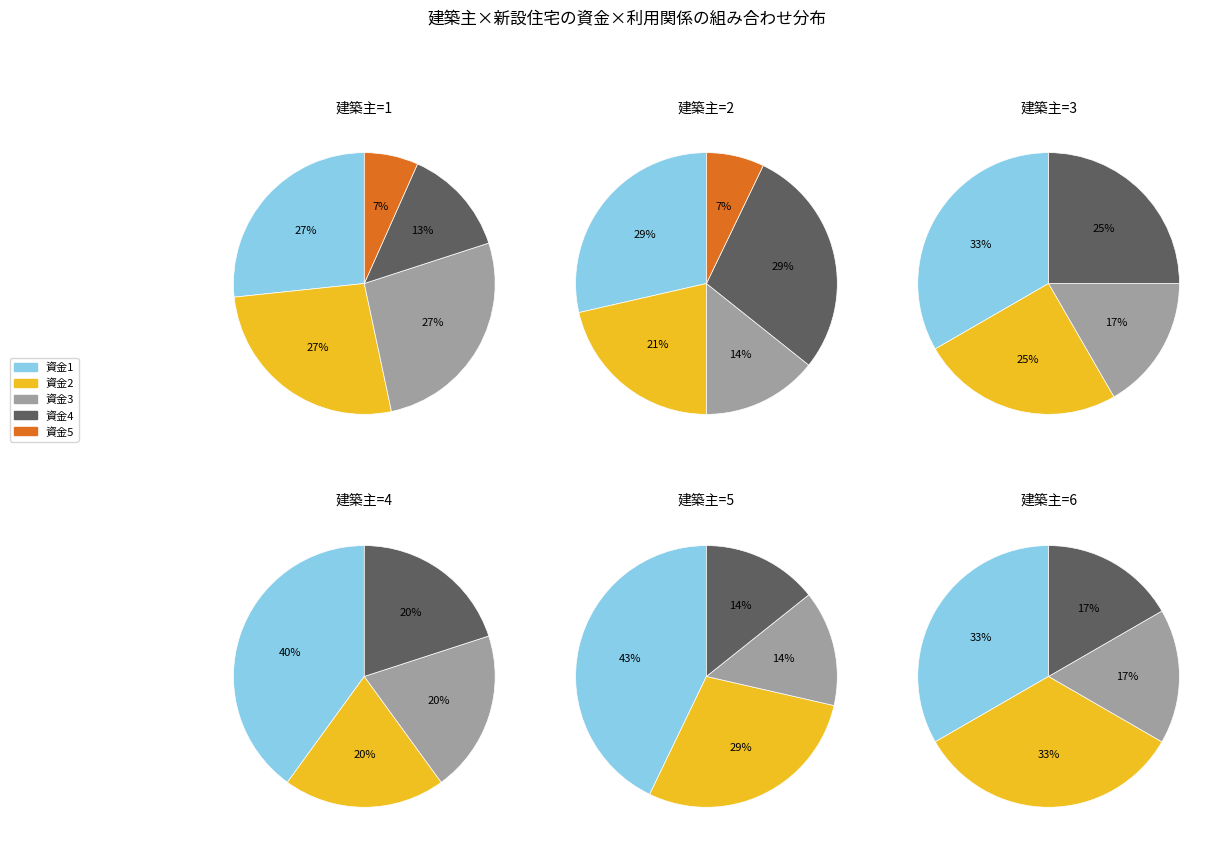

Is there any slice that represents more than half of the pie?

No